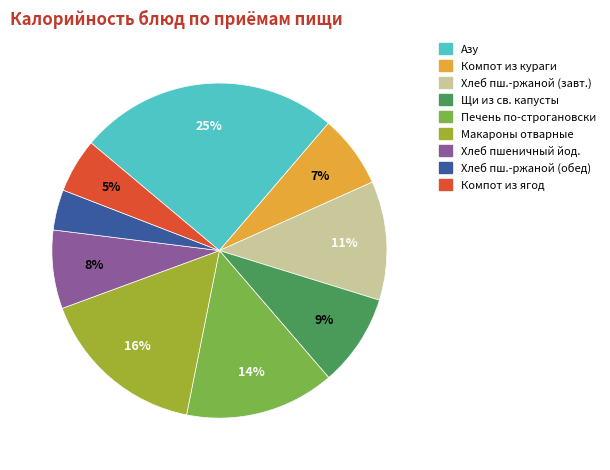

Does any single category account for the majority?

No